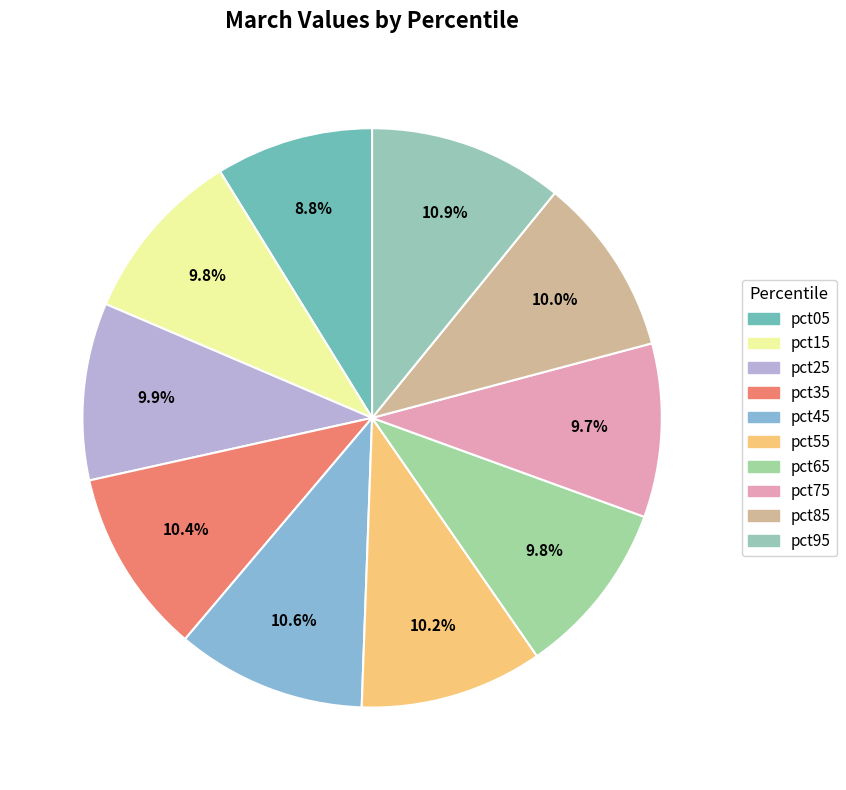

Which has a higher value, pct45 or pct25?

pct45